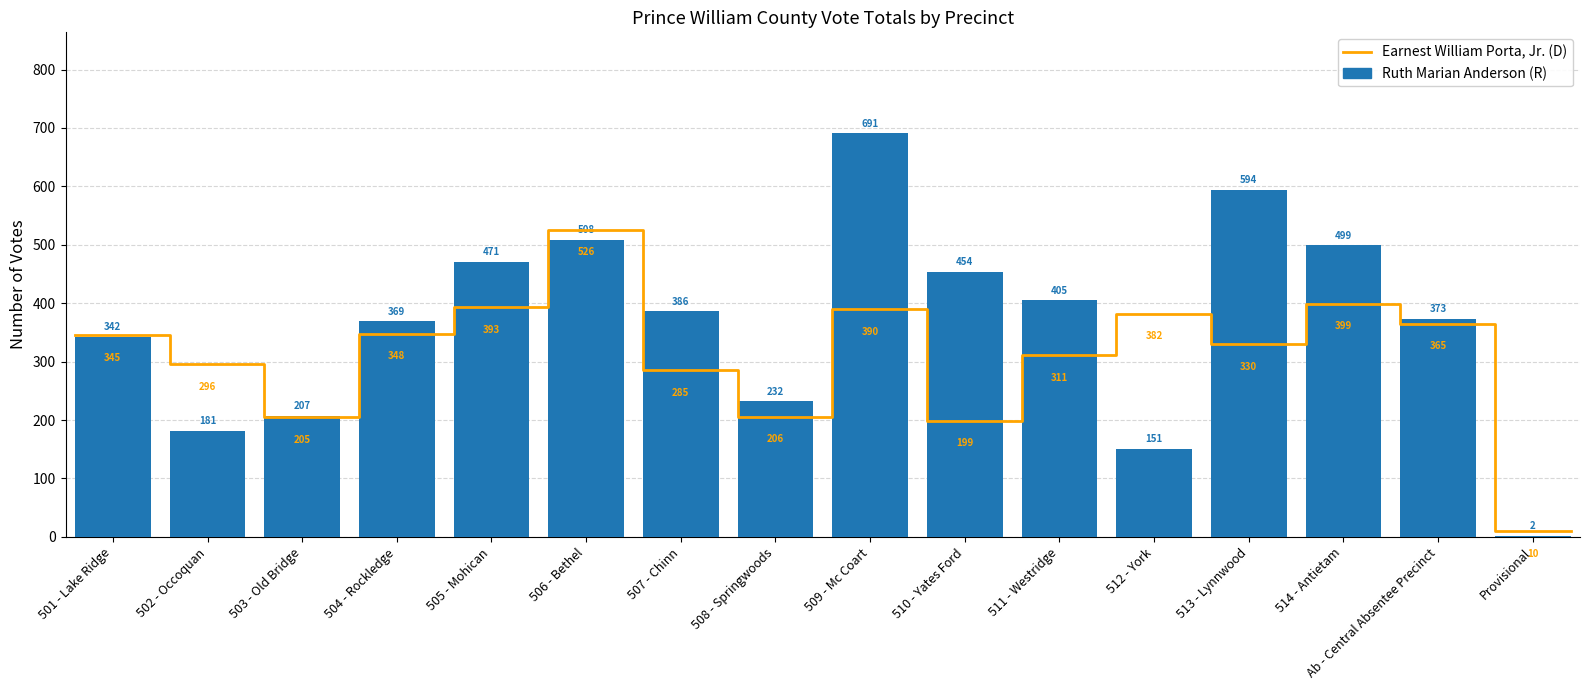

How many data points are less than 386?

8